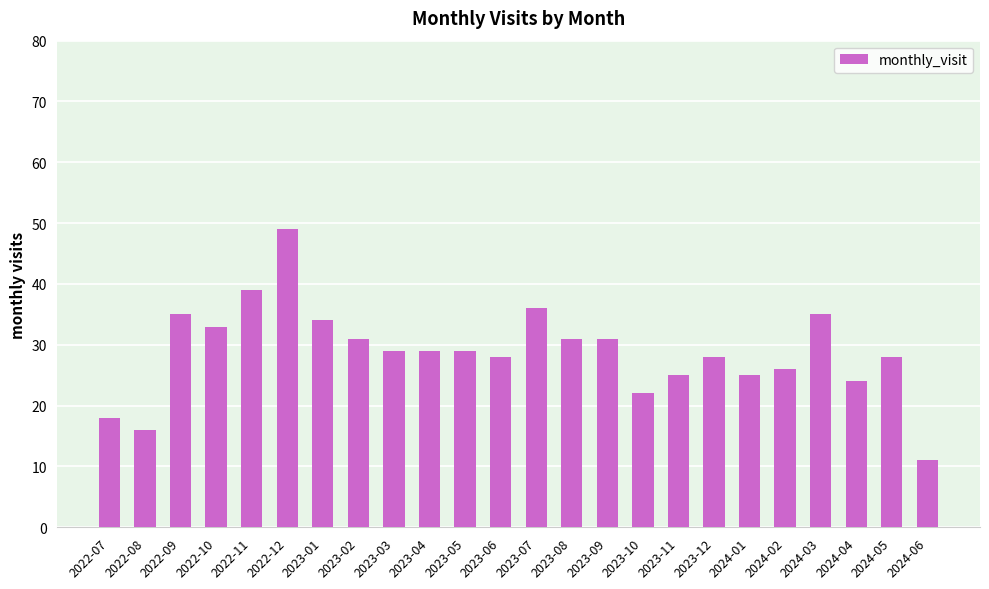

What is the approximate value at 2023-08?

31